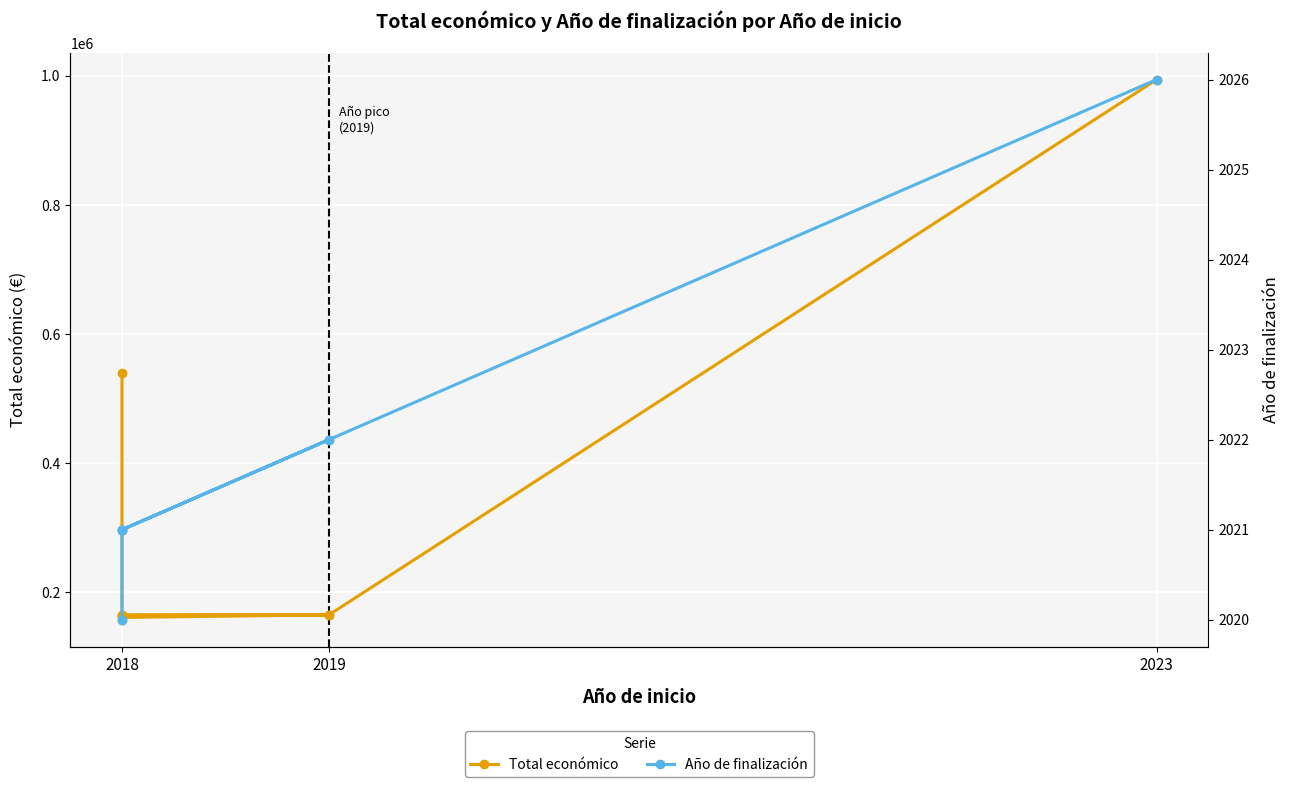

True or false: Año de finalización and Total económico intersect in this chart.

False